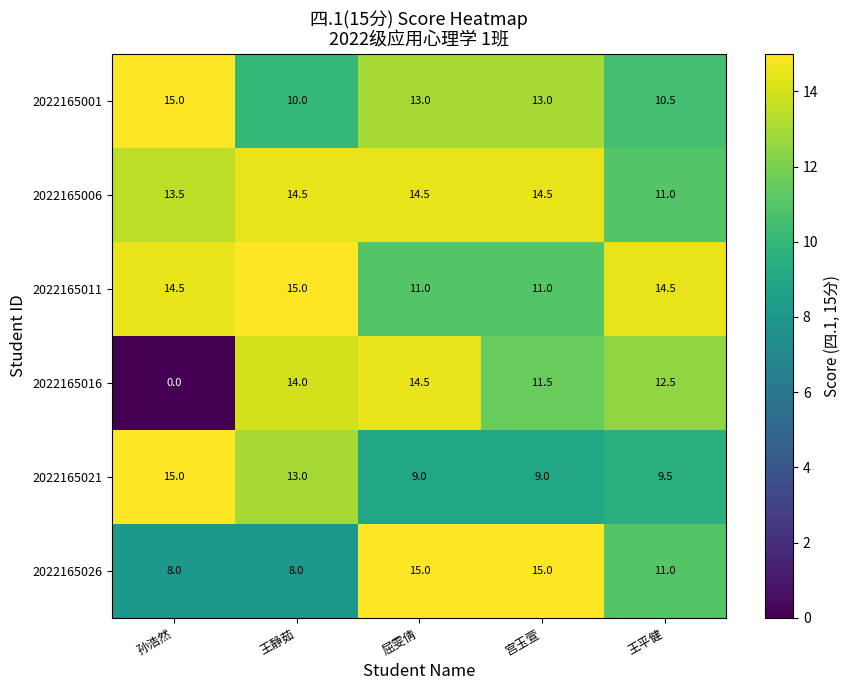

At how many categories does at least one series exceed 2?

5